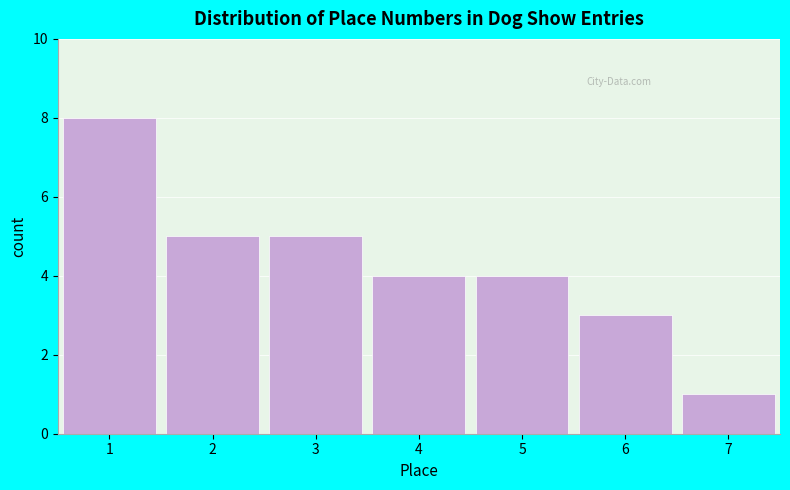

What is the height of the bar covering 1.5 to 2.5 on the x-axis? The values are not printed on the chart, so give them approximately, as read against the axis.

5